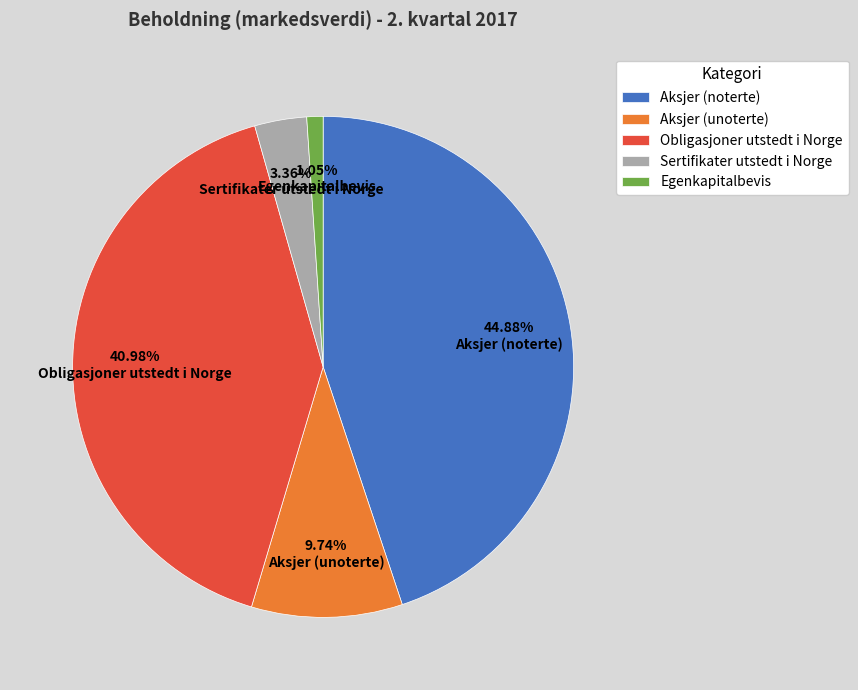

How many segments does this pie chart have?

5